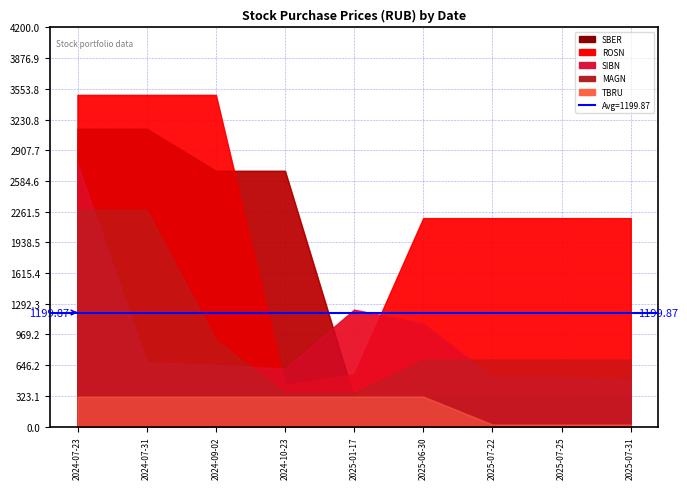

What position from the left is 2025-07-25?

8